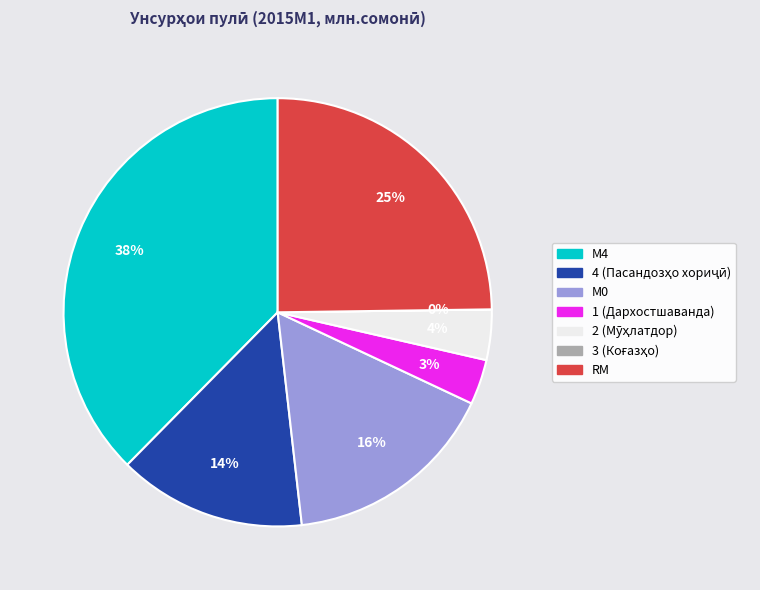

Is there a majority slice in this chart?

No